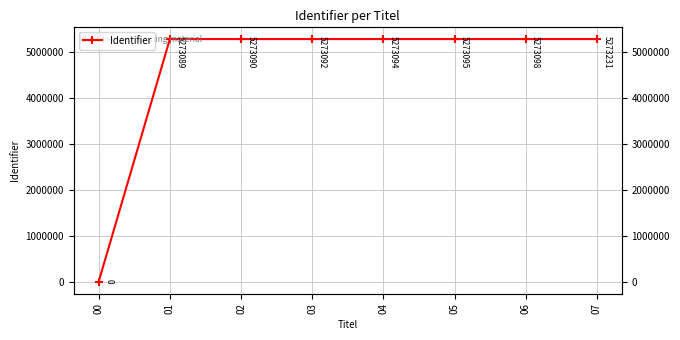

What is the average value?

4613974